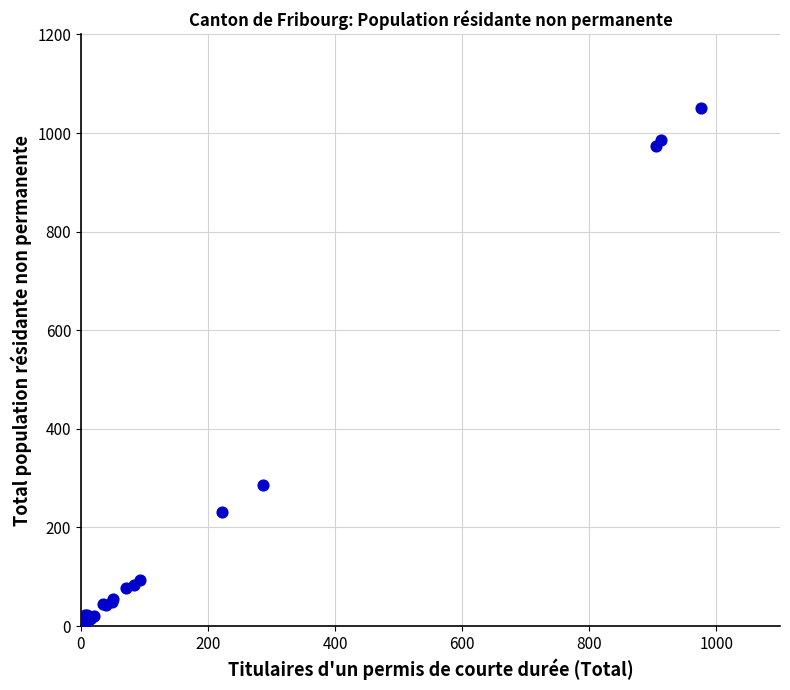

What Y value in the scatter plot is closest to 525?

287